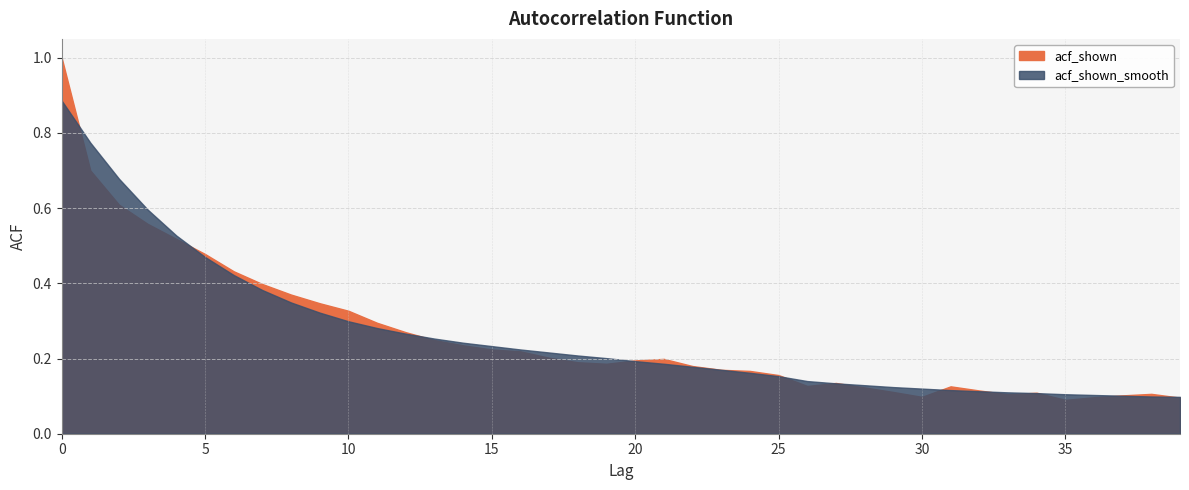

Which series has the largest total across all categories?

acf_shown_smooth